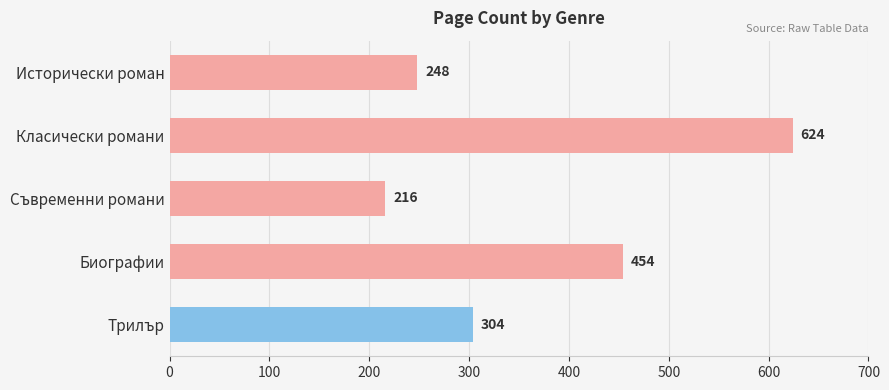

What is the minimum value shown in the chart?

216